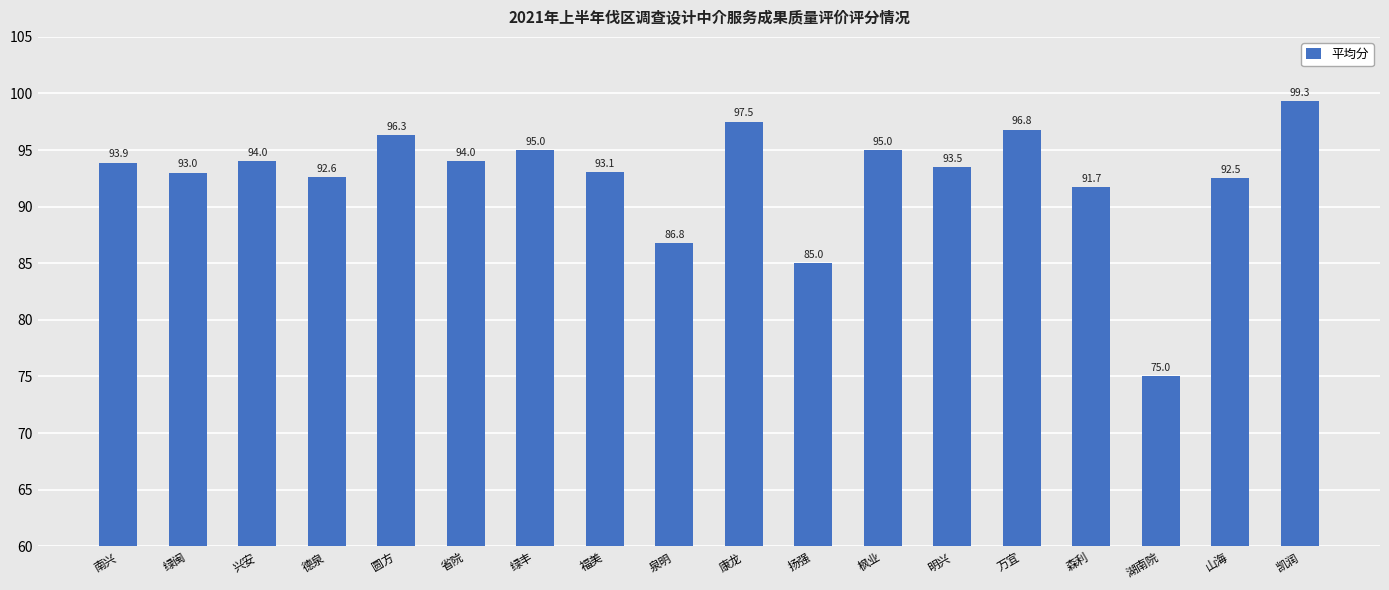

What is the difference between the maximum and minimum values?

24.3